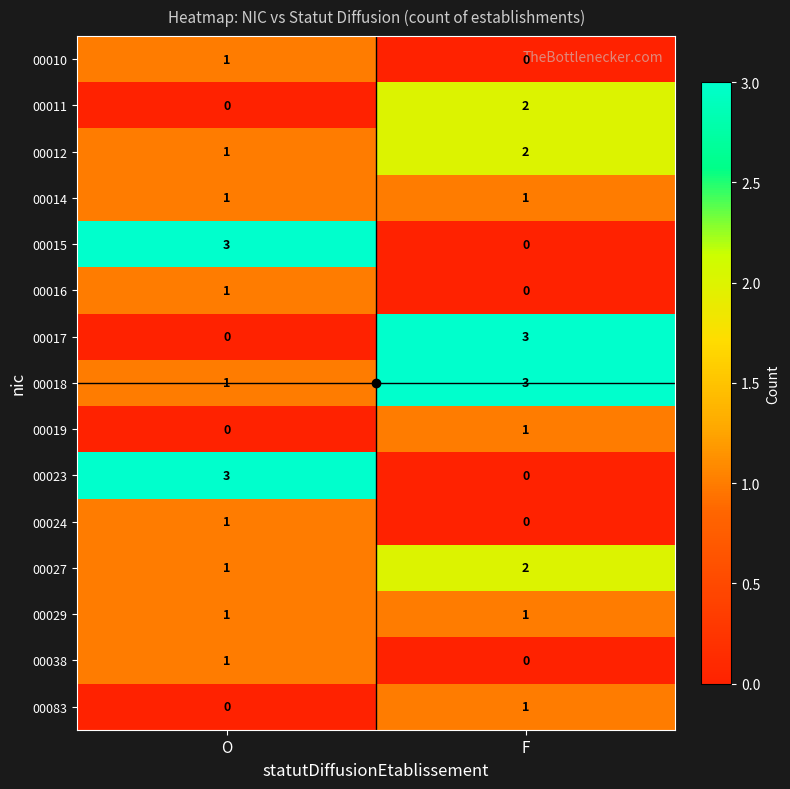

At how many categories does at least one series exceed 0?

2